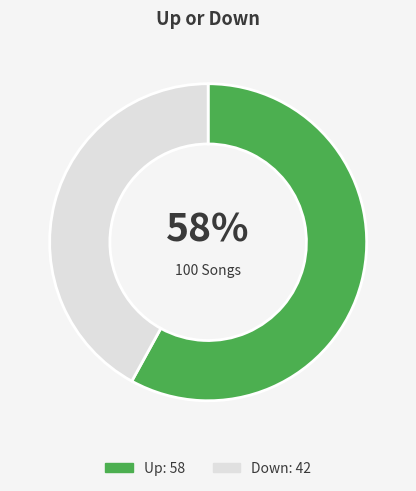

How many segments does this pie chart have?

2